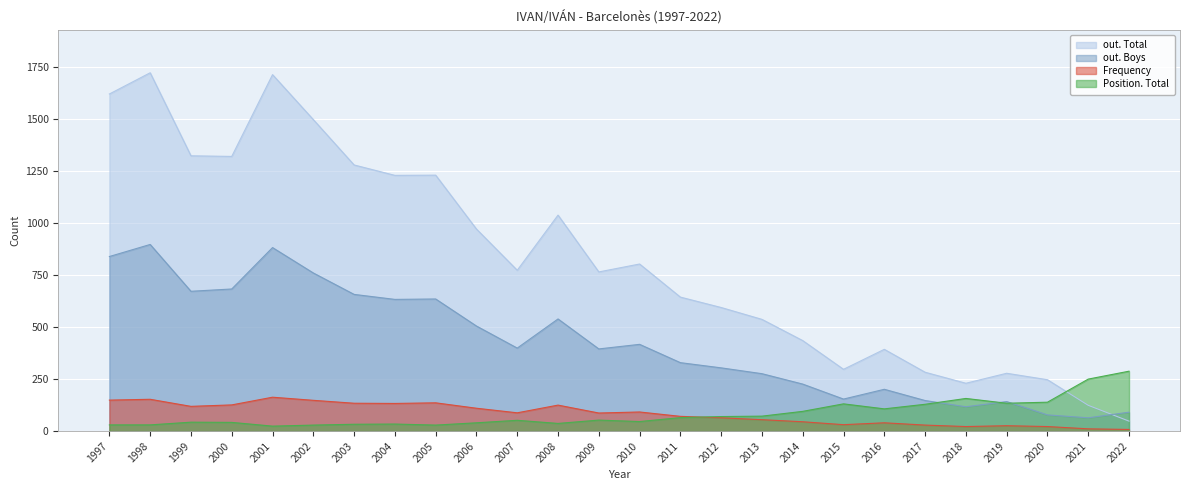

At how many categories does at least one series exceed 611?

15